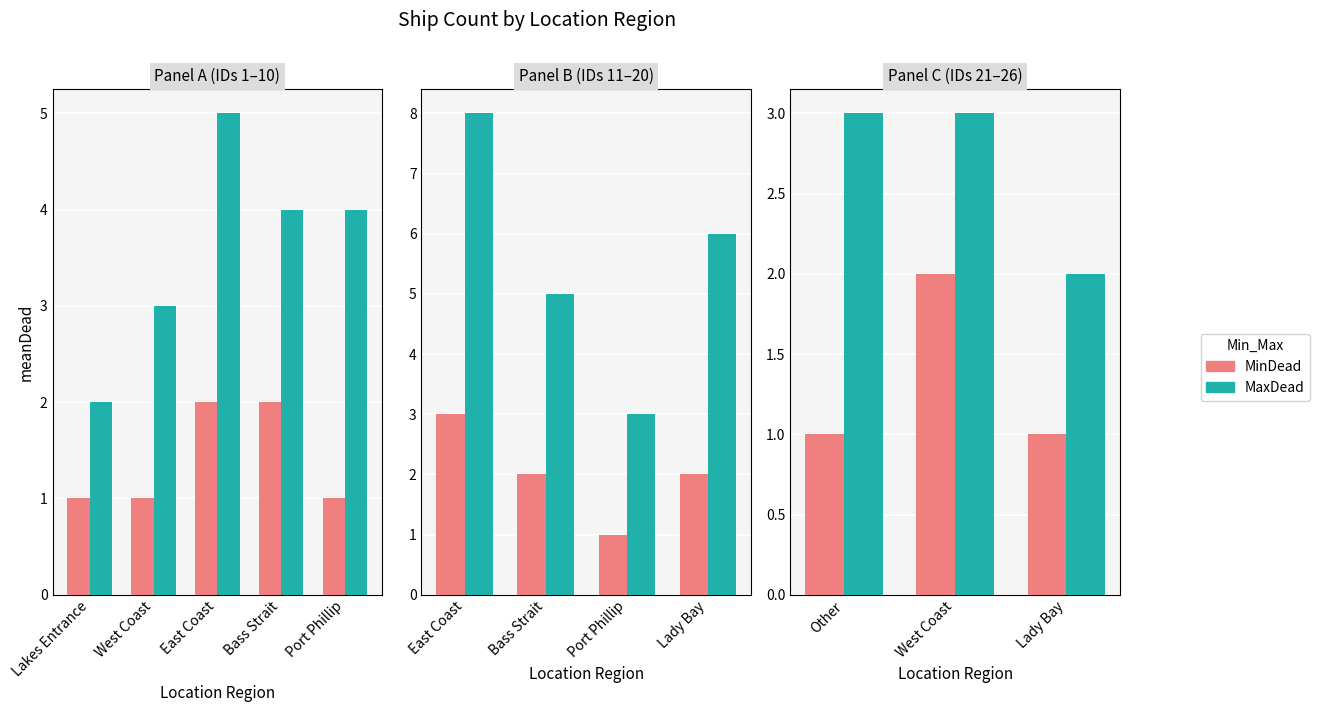

What is the value of the MinDead bar at the 1st from the left?

1